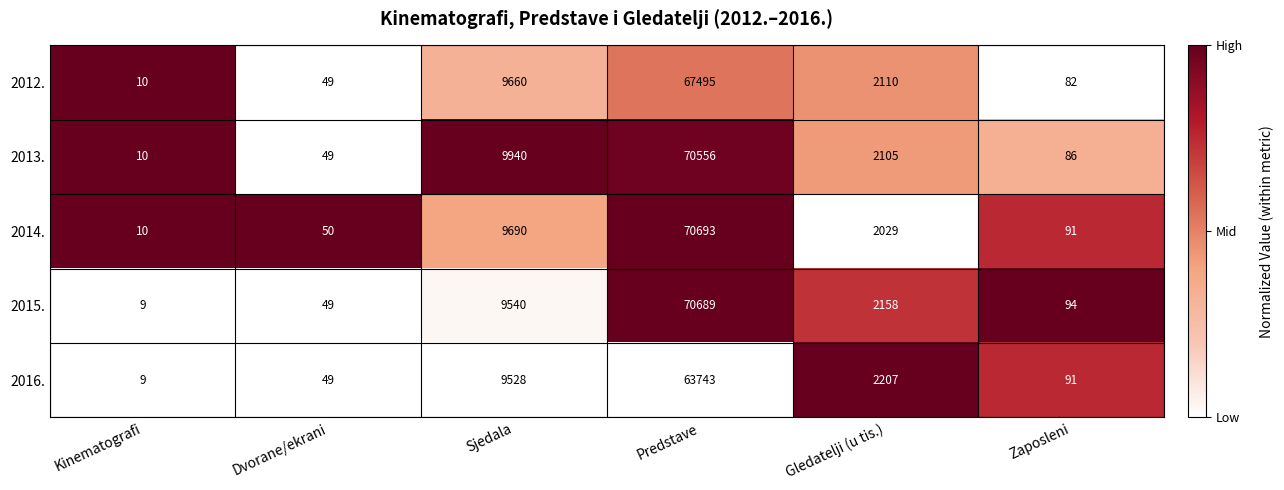

Which label corresponds to the smallest value in the chart?

Kinematografi